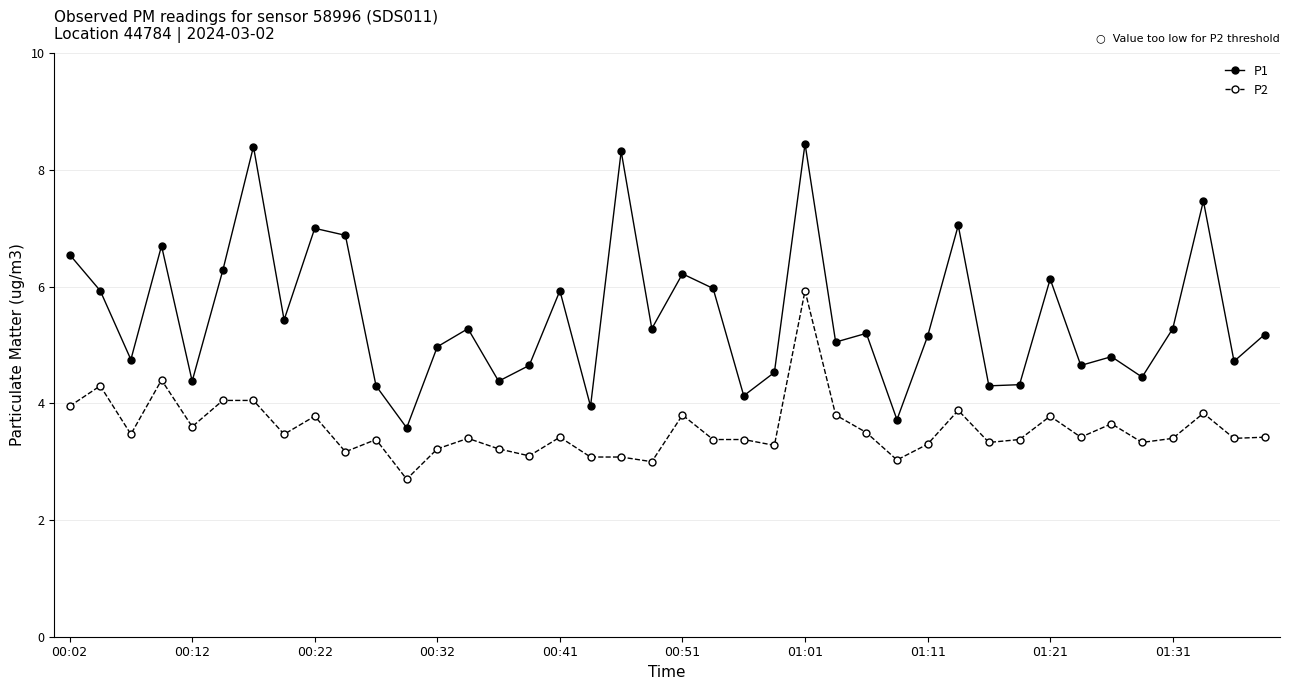

List the series in order of their overall mean, lowest first.

P2, P1